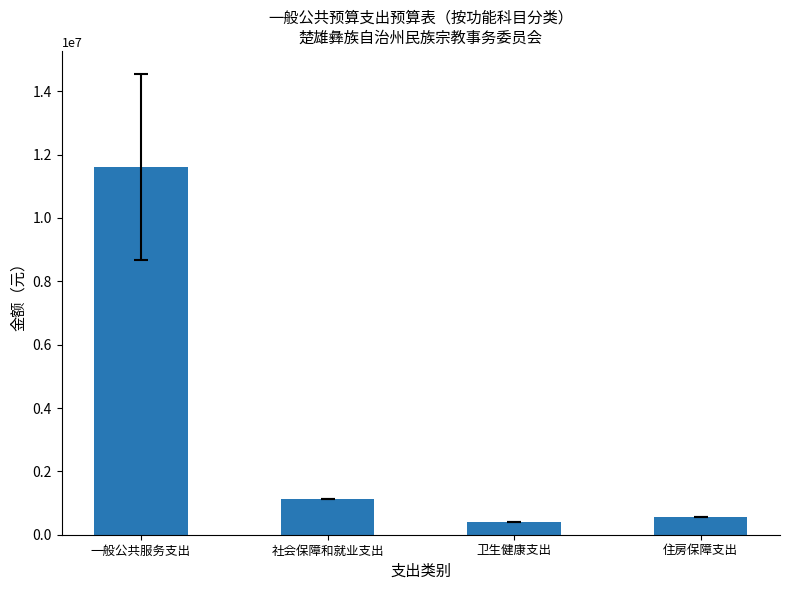

The chart shows a value of 11608065.7 at 一般公共服务支出. True or false?

True